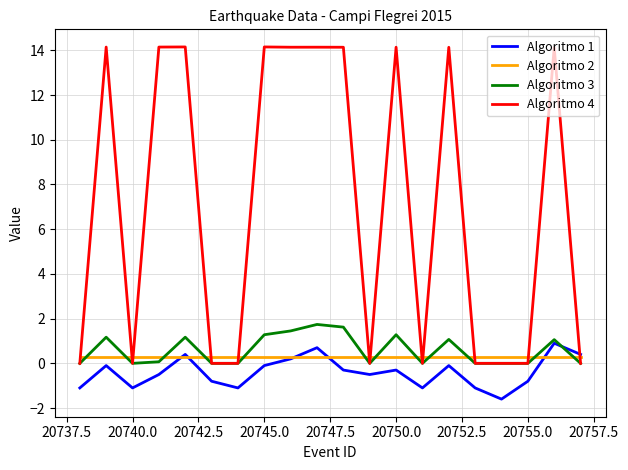

Is it true that Algoritmo 4 equals 20.8 at 18?

False